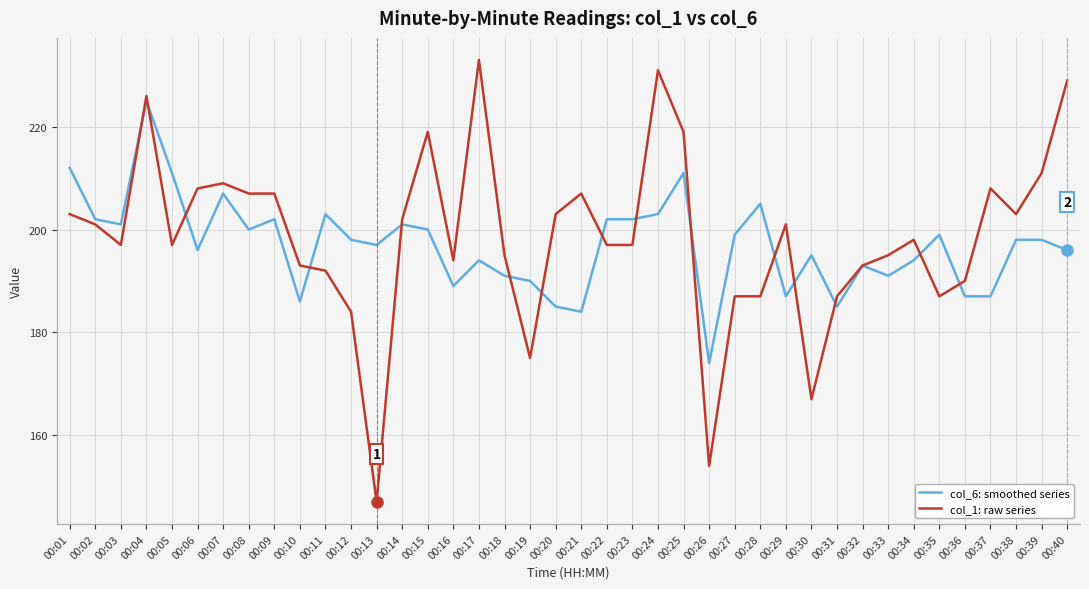

What is the minimum value shown in the chart?

147